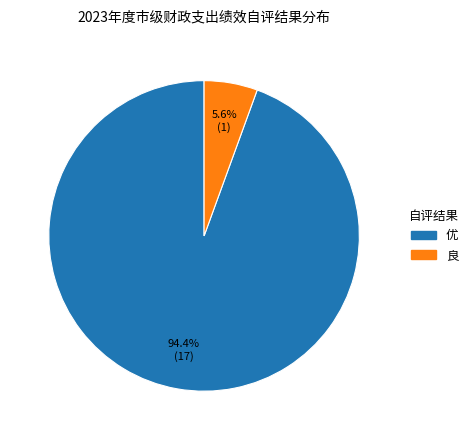

Which has a higher value, 优 or 良?

优